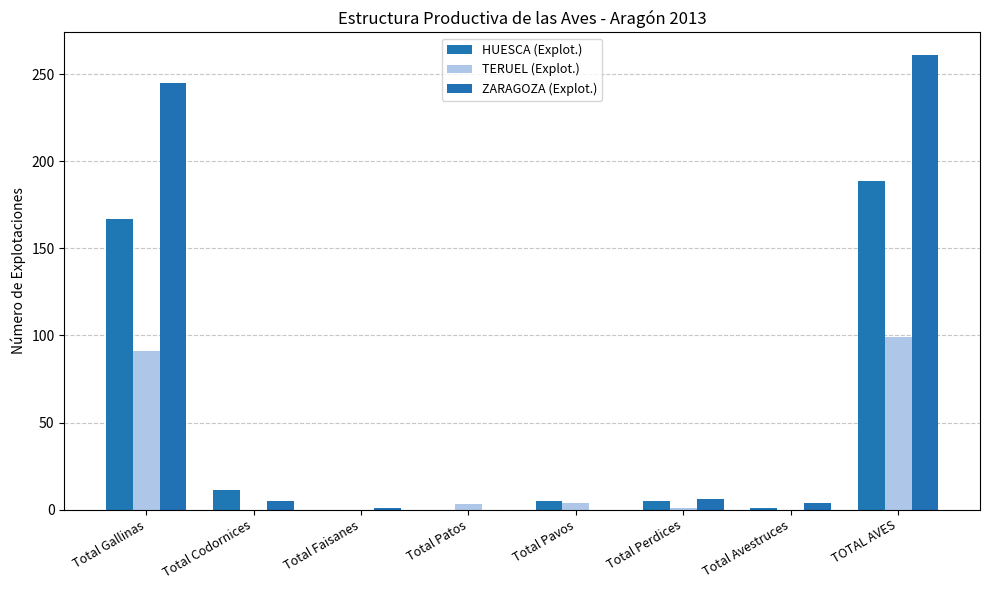

What is the difference between the second highest and second lowest values in the HUESCA (Explot.) series?

167